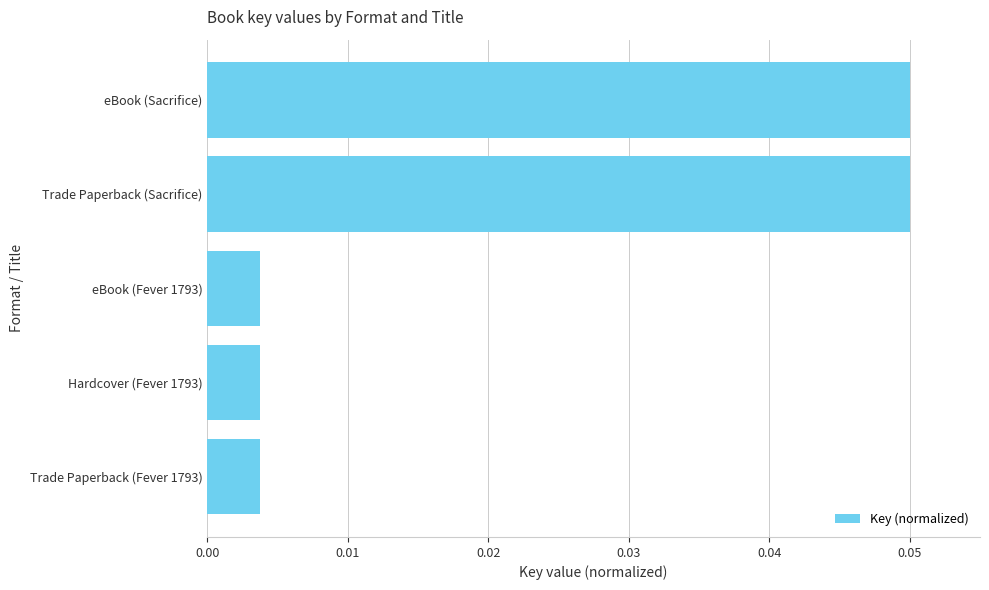

Is it true that the value at Trade Paperback (Sacrifice) is 0.0?

False